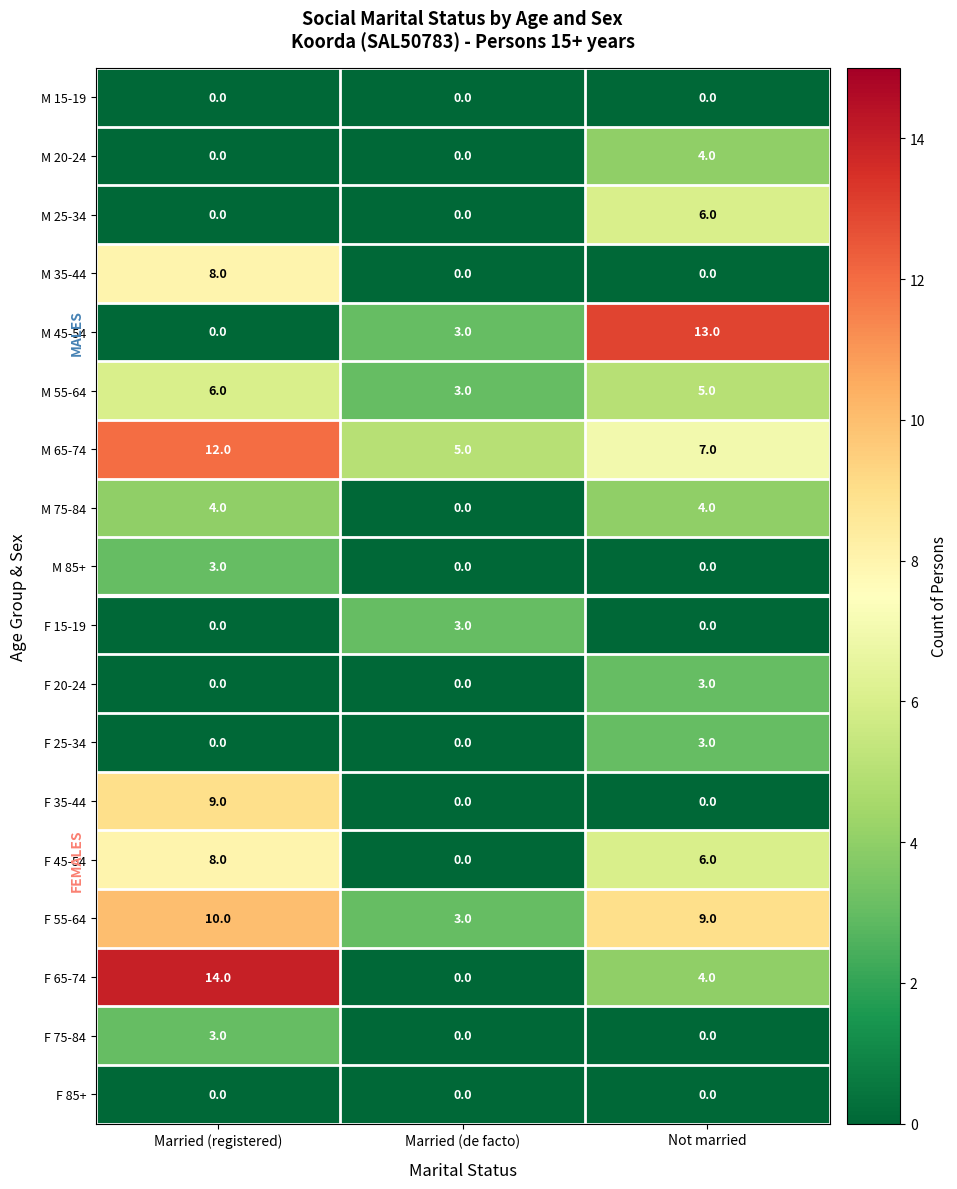

What is the maximum value for M 65-74?

12